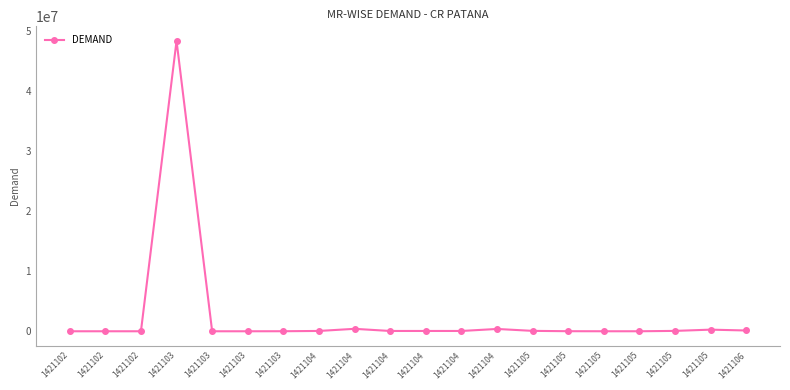

True or false: the data has more than 0 interior local peaks.

True